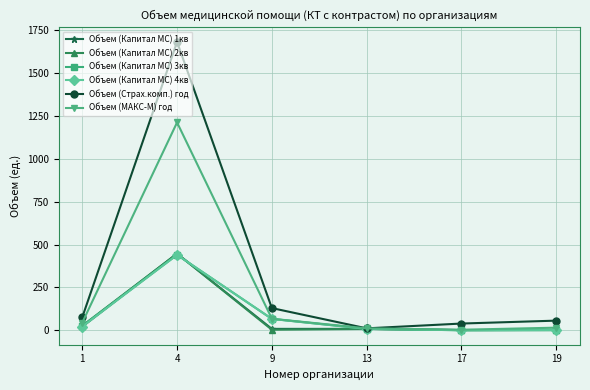

True or false: Объем (Страх.комп.) год has more than 1 points higher than both neighbors.

False